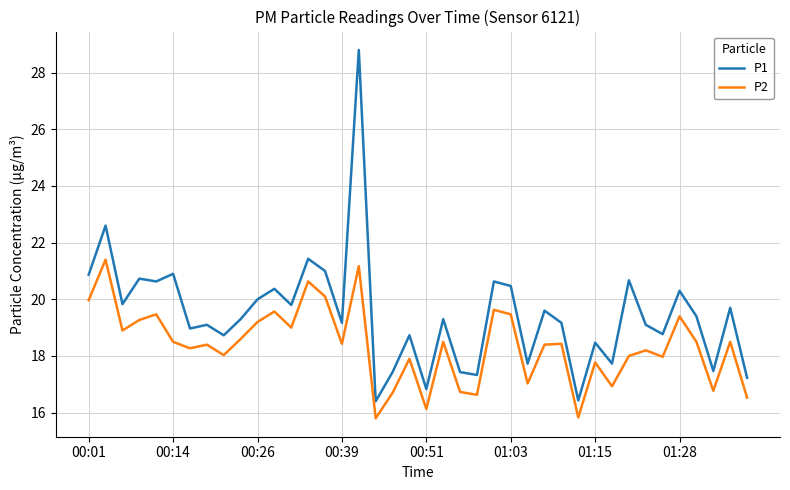

Which series has the widest spread of values?

P1